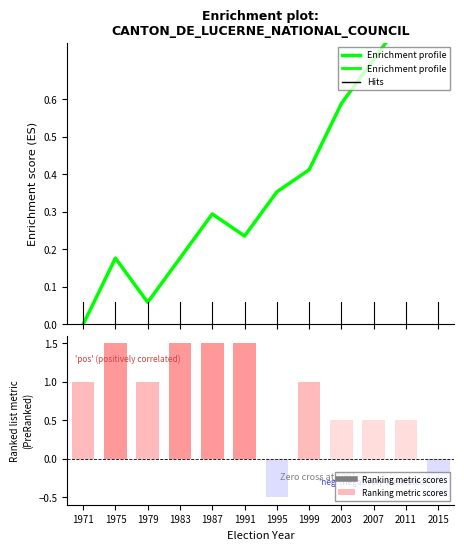

Rank the categories by value from lowest to highest.

1971, 1979, 1975, 1983, 1991, 1987, 1995, 1999, 2003, 2007, 2011, 2015